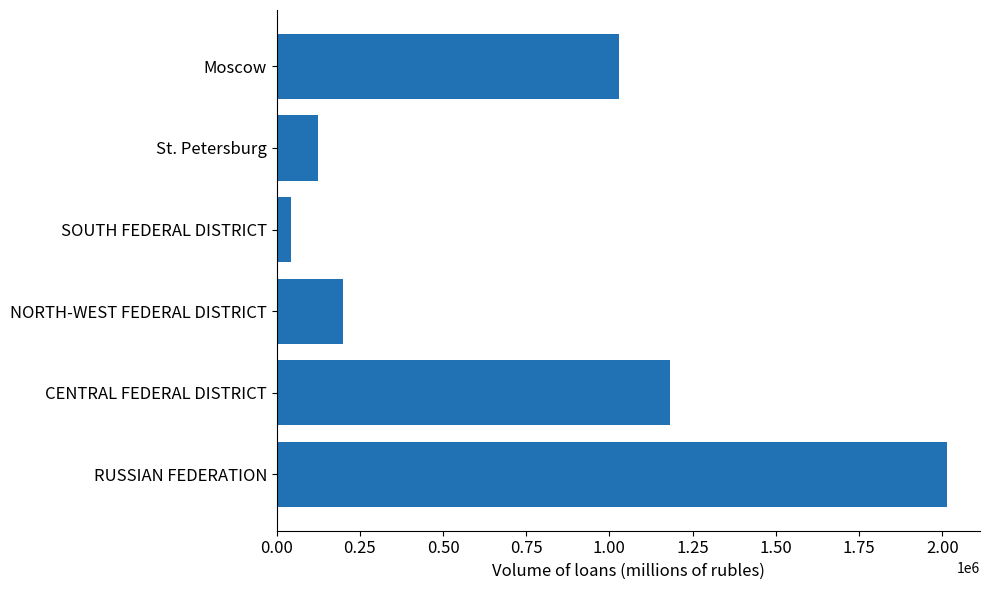

True or false: the data shows 1182859 at CENTRAL FEDERAL DISTRICT.

True